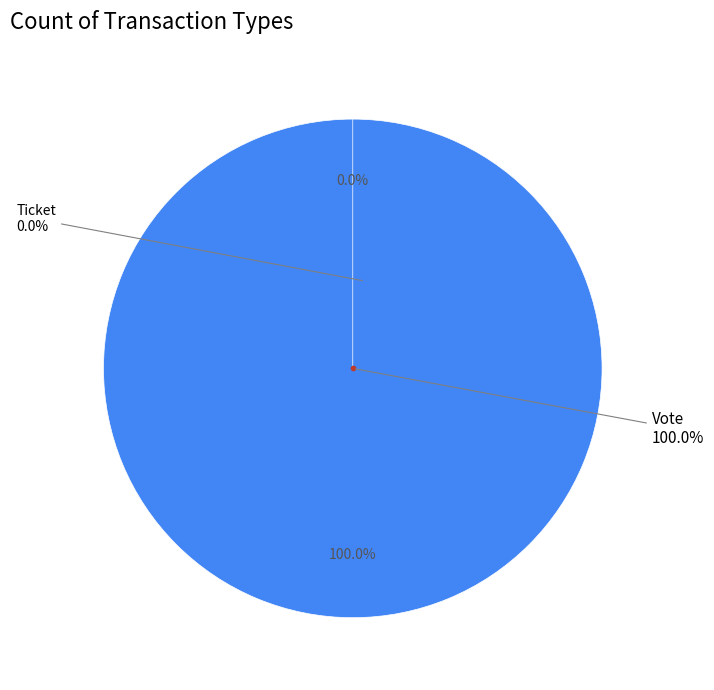

To the nearest percent, what is the combined percentage of Vote and Ticket?

100%